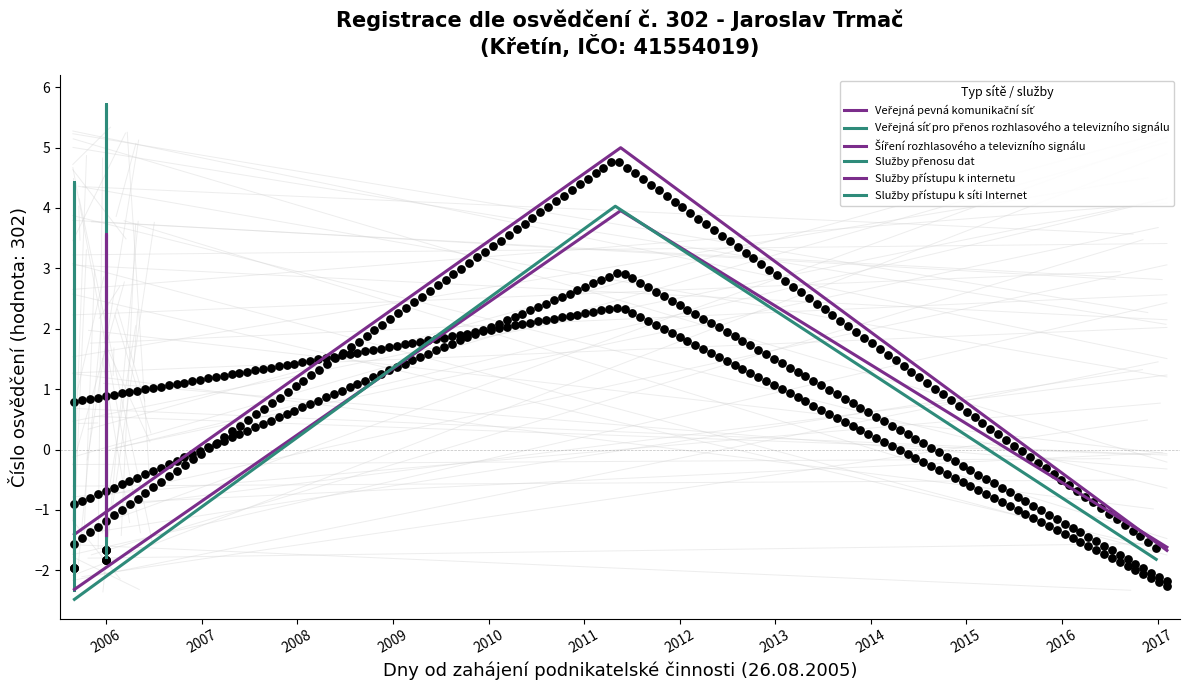

Is the value of Veřejná síť pro přenos rozhlasového a televizního signálu at 2008 greater than the value of Služby přenosu dat at 2007?

No